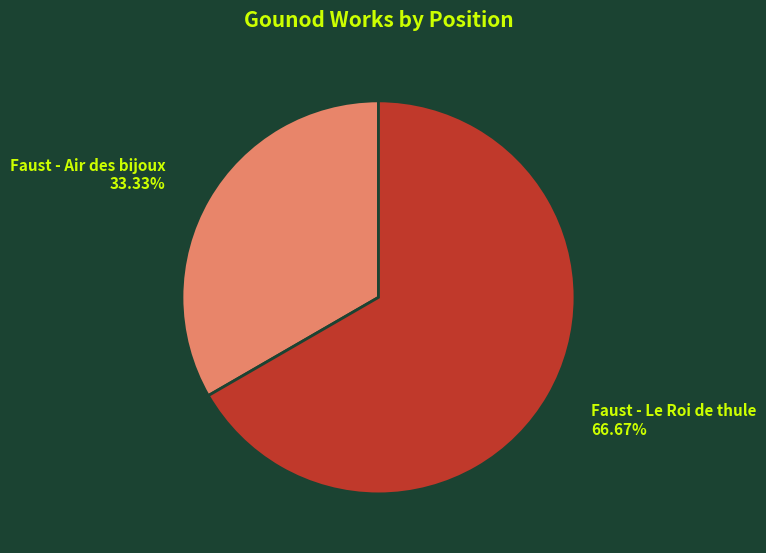

Approximately how many times larger is the value at Faust - Air des bijoux compared to Faust - Le Roi de thule?

0.5